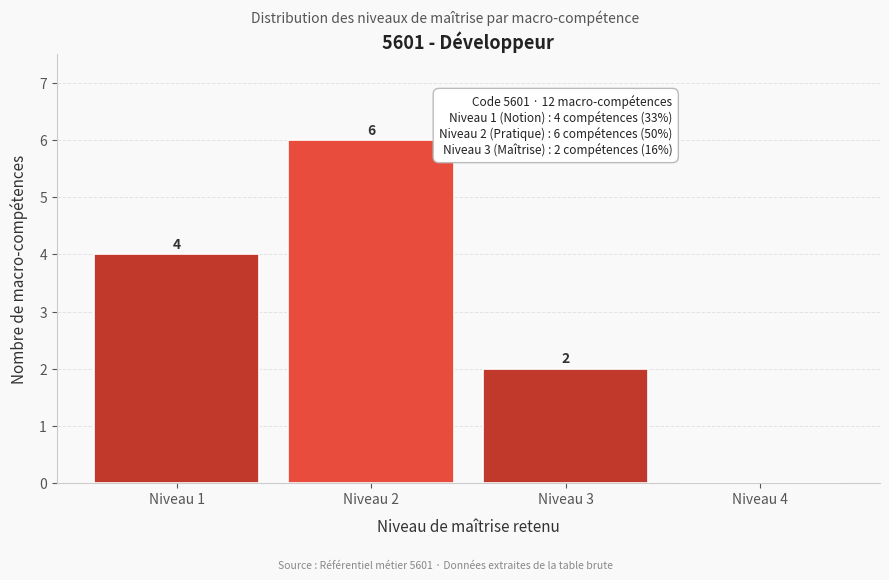

Which range on the x-axis has the tallest bar?

1.5 to 2.5